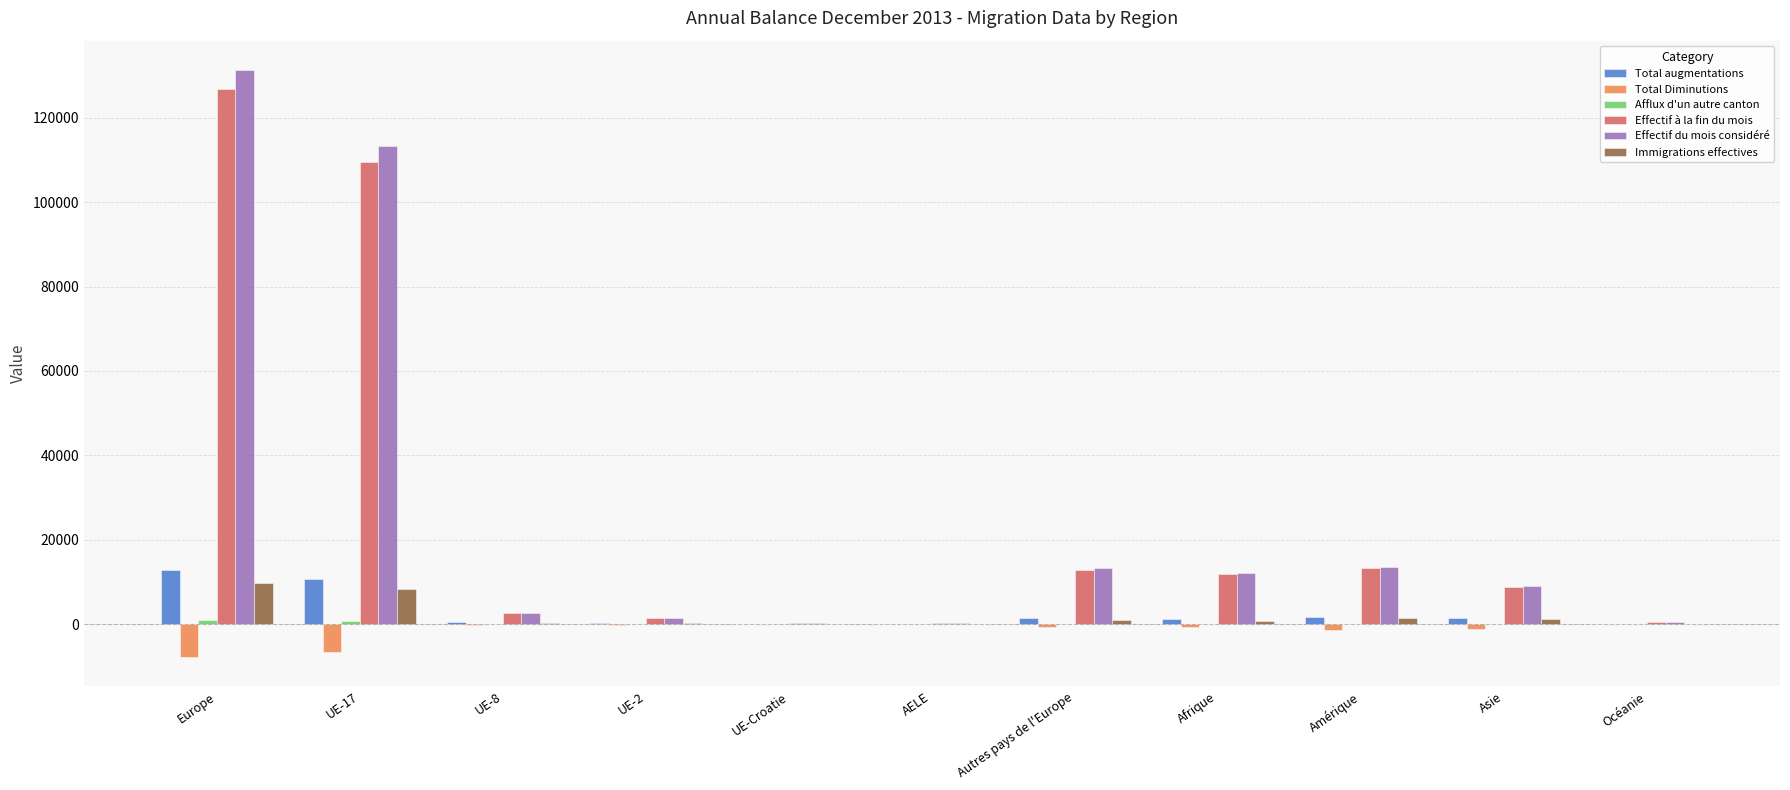

What is the greatest value displayed?

131337